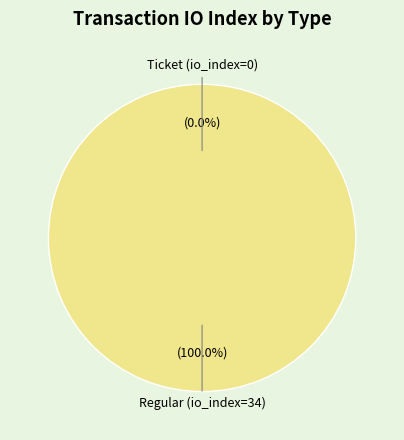

To the nearest percent, what is the average slice percentage?

50%